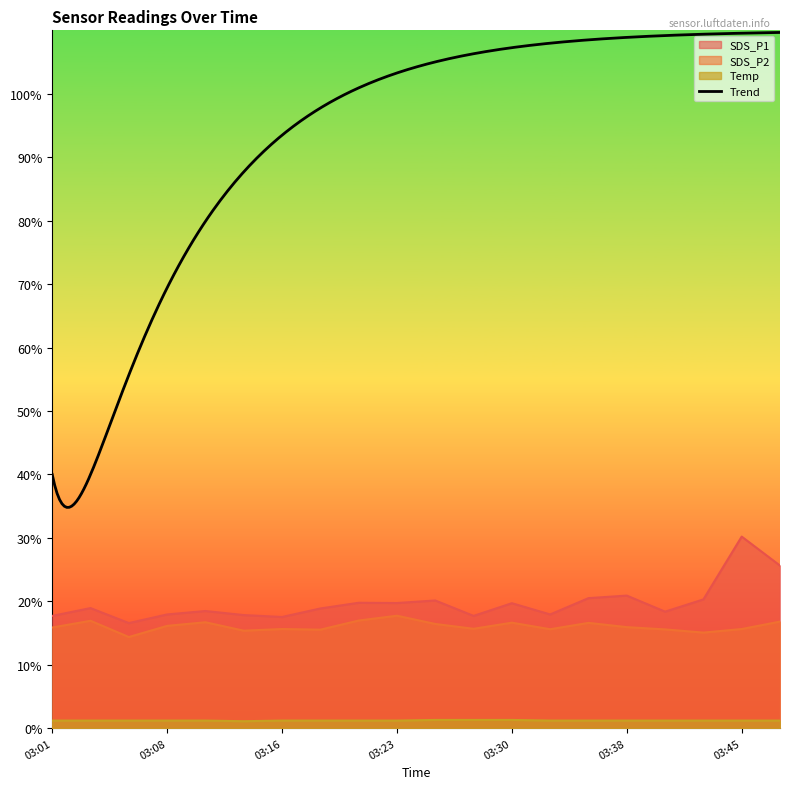

Reading left to right, what are all the values shown in this chart?

SDS_P1: 17.7	18.9	16.6	17.9	18.5	17.8	17.5	18.9	19.8	19.7	20.1	17.7	19.7	17.9	20.5	20.9	18.4	20.3	30.2	25.6
SDS_P2: 15.9	16.9	14.4	16.1	16.7	15.4	15.6	15.5	17.0	17.7	16.4	15.7	16.6	15.6	16.6	15.9	15.6	15.1	15.6	16.8
Temp: 1.2	1.2	1.2	1.2	1.2	1.1	1.2	1.2	1.2	1.2	1.3	1.3	1.3	1.2	1.2	1.2	1.2	1.2	1.2	1.2